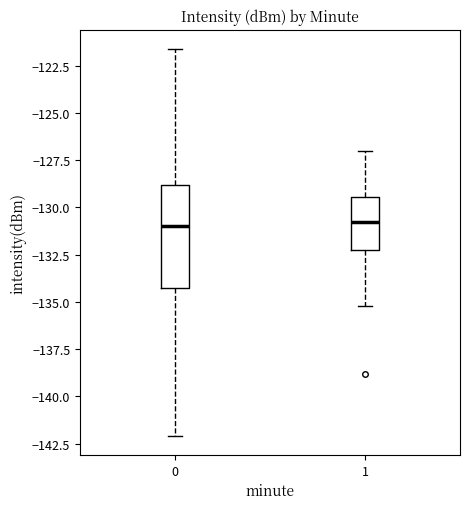

Which box is the tallest, from its lower edge to its upper edge?

0